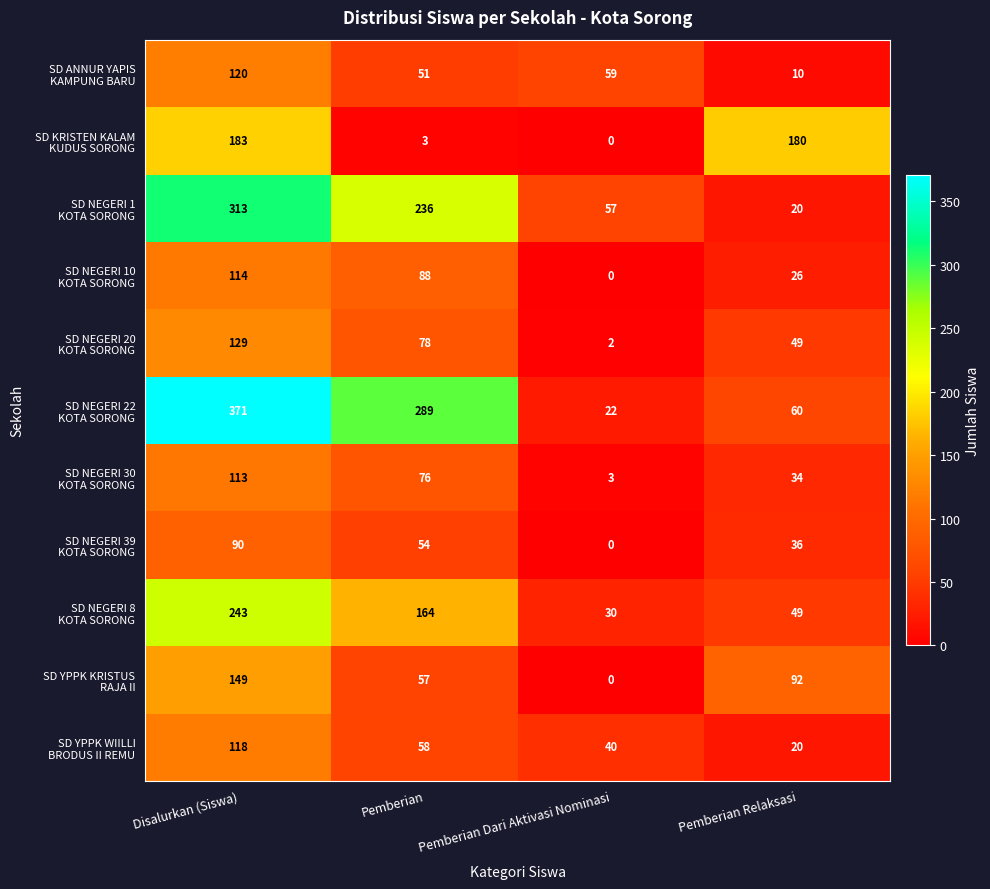

What is the maximum value shown in the chart?

371